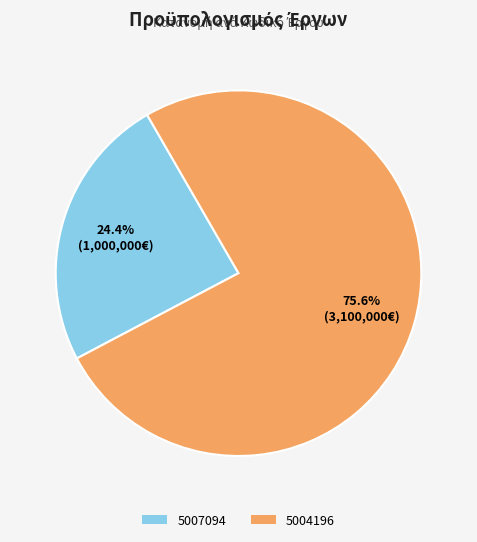

What percentage is the 5004196 slice, to the nearest percent?

76%